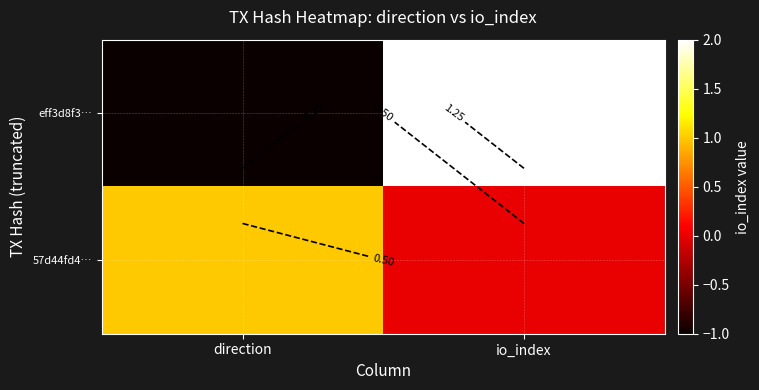

At io_index, list the series in order from smallest to largest.

57d44fd4…, eff3d8f3…